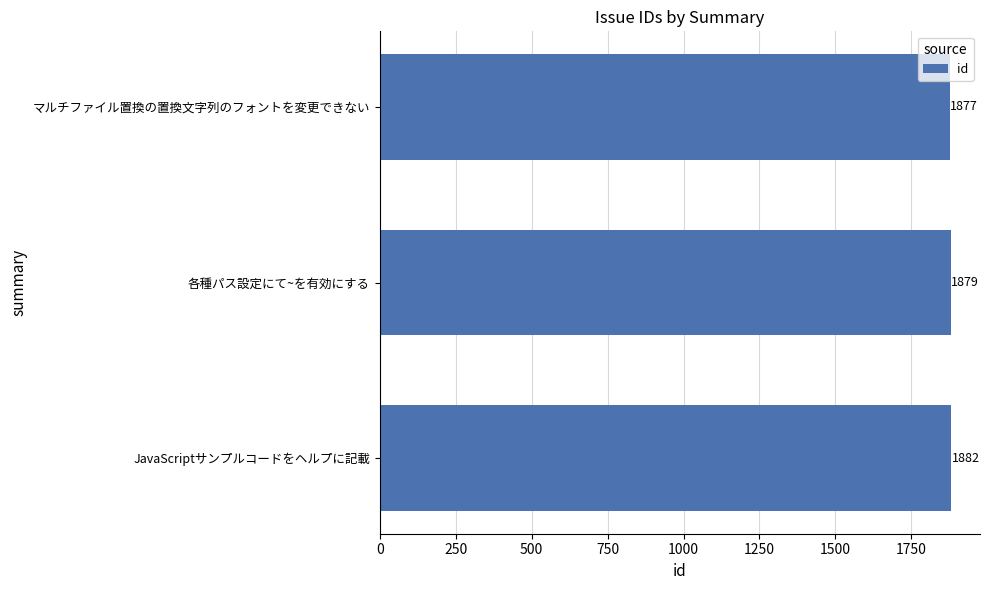

Reading bottom to top, what are all the values shown in this chart?

1882	1879	1877